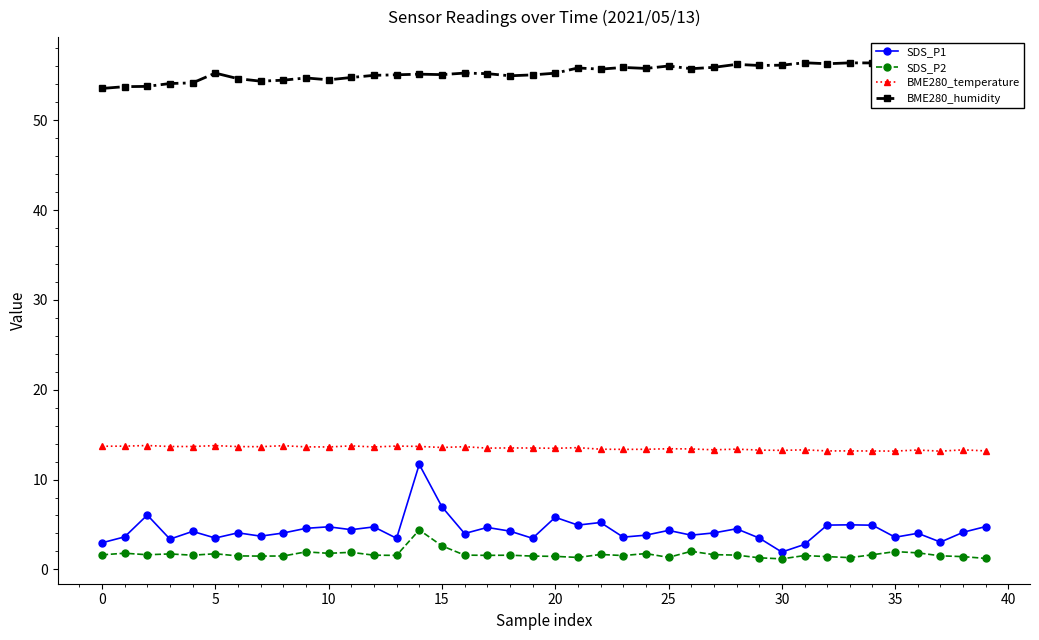

How many distinct data groups are displayed?

4